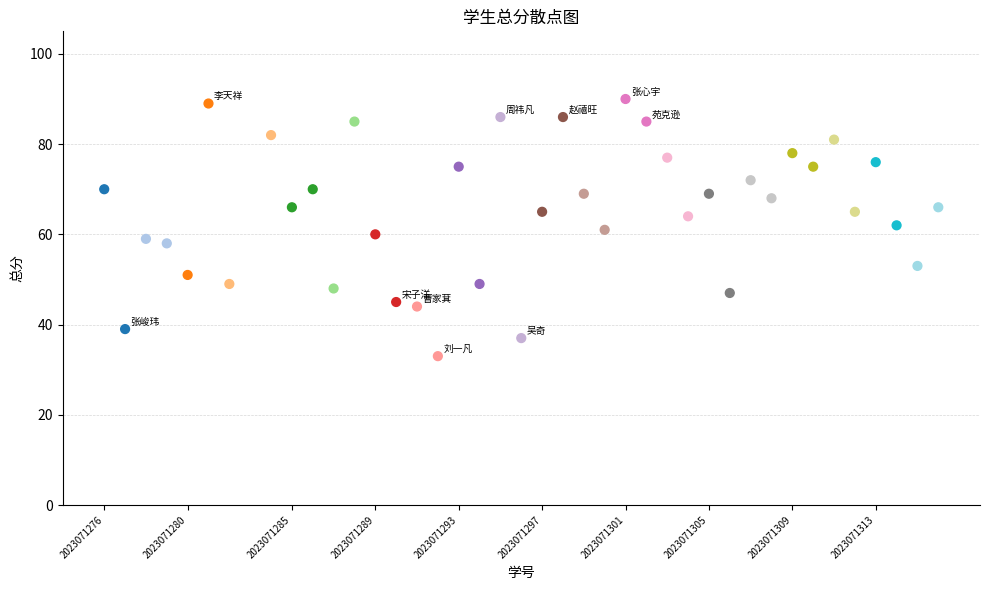

What is the range of X values (max minus min)?

40